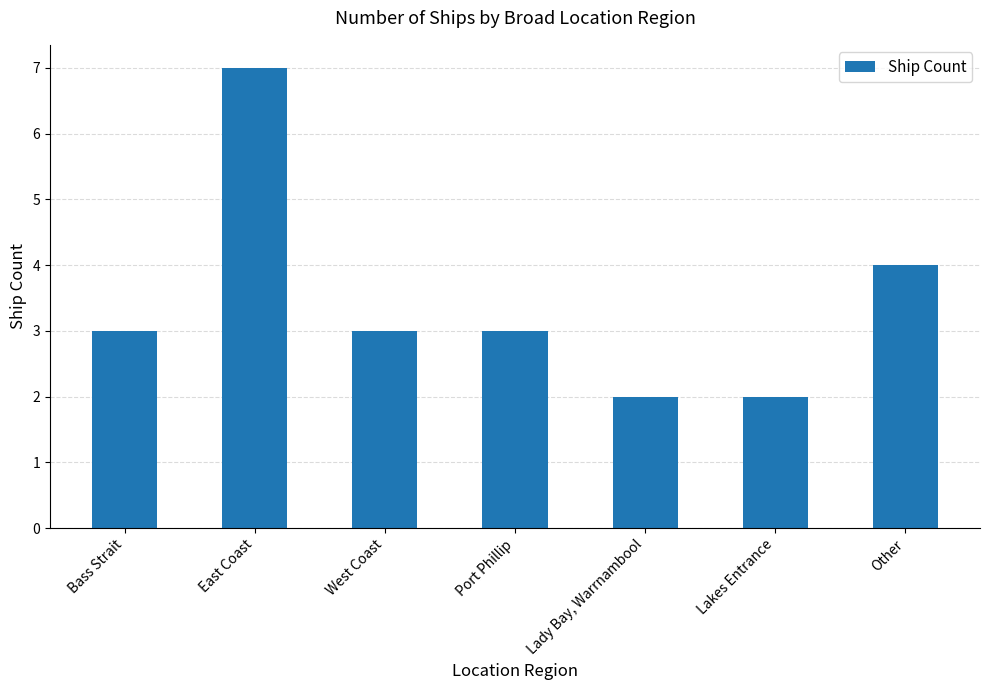

True or false: the data shows 3 at Bass Strait.

True